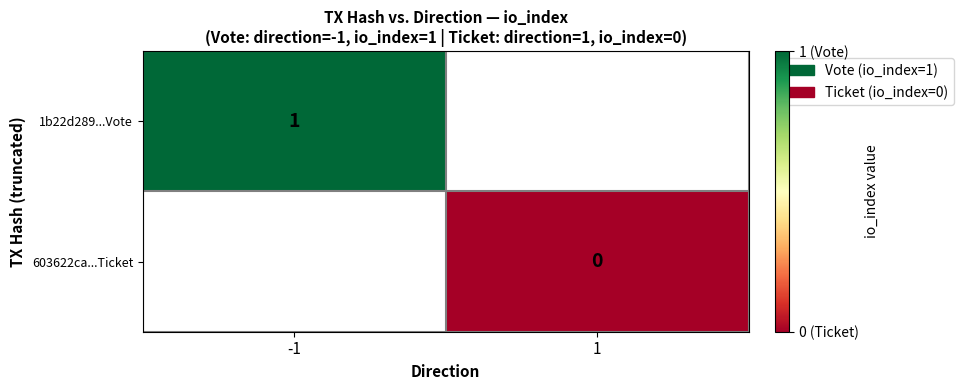

True or false: 1b22d289...Vote has a value of 1.0 at -1.

True